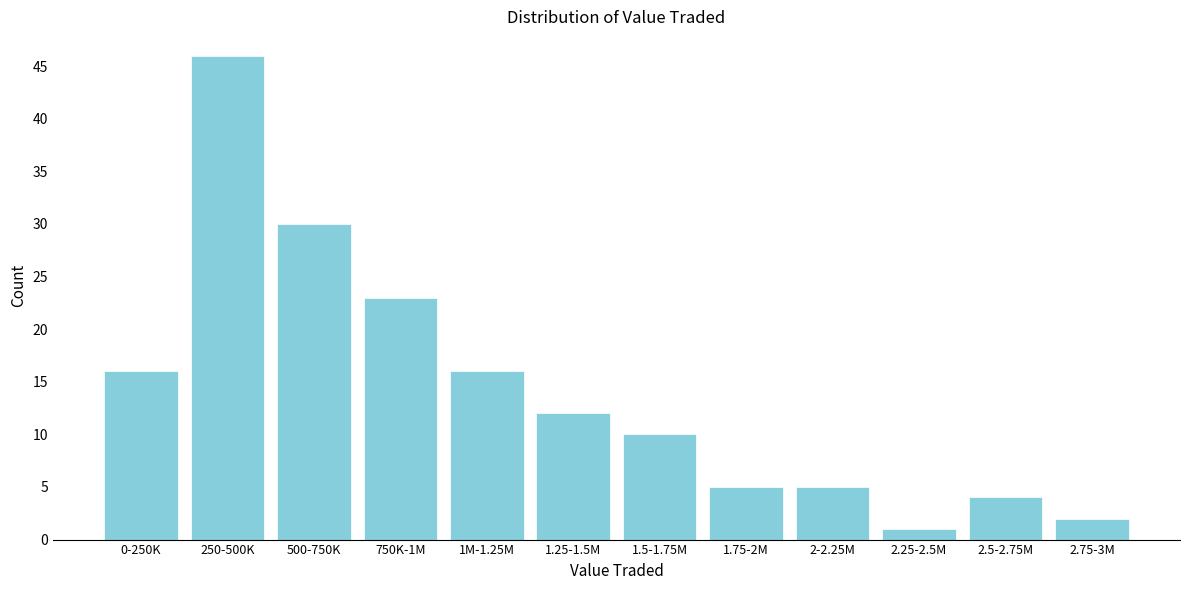

Reading left to right, list all the values displayed in this chart.

0-250K=16	250-500K=46	500-750K=30	750K-1M=23	1M-1.25M=16	1.25-1.5M=12	1.5-1.75M=10	1.75-2M=5	2-2.25M=5	2.25-2.5M=1	2.5-2.75M=4	2.75-3M=2